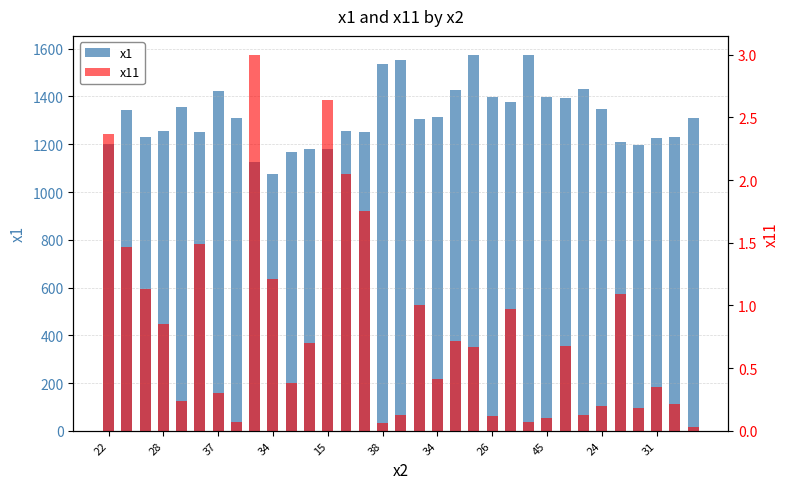

Which series has the largest total across all categories?

x1